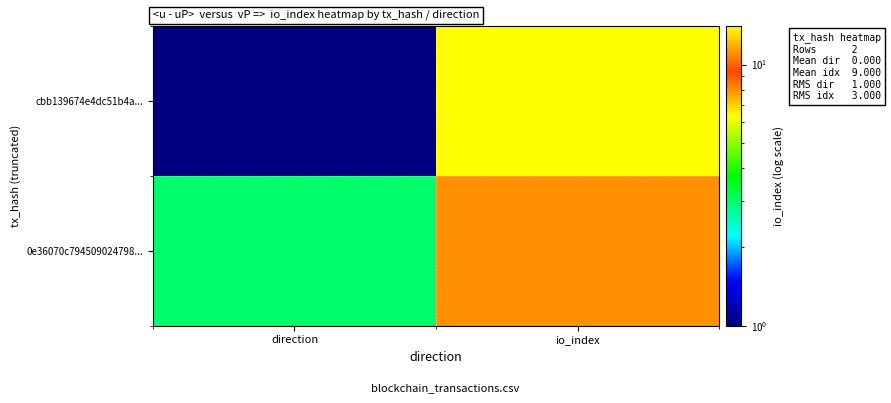

What is the difference between the highest and lowest values at direction?

2